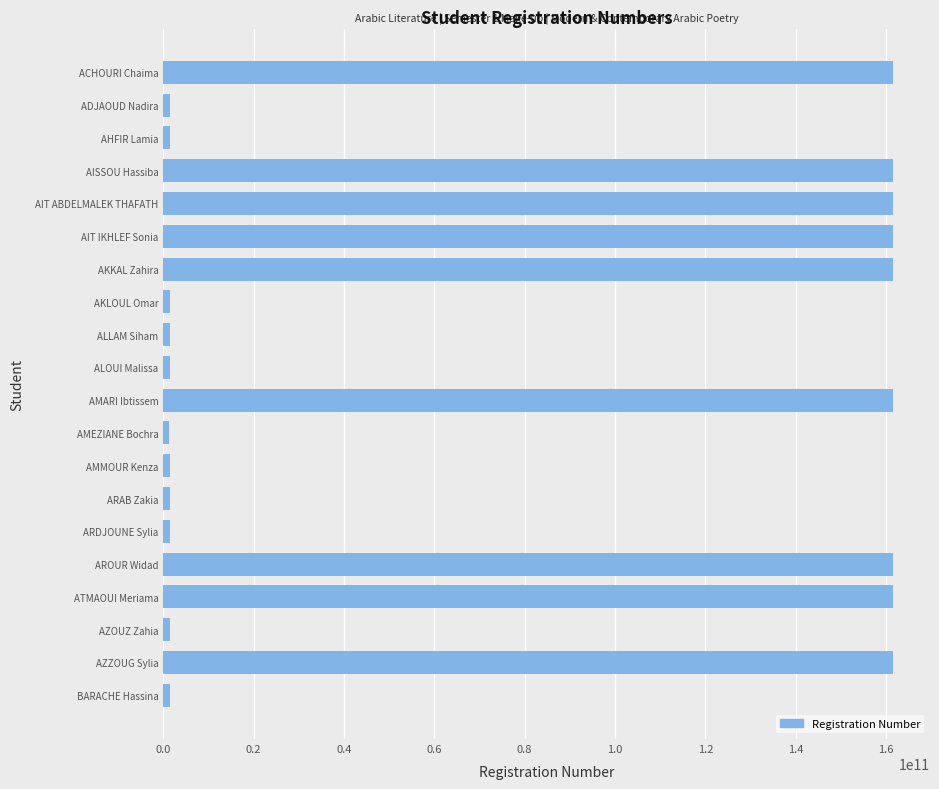

What is the minimum value shown in the chart?

1334004600